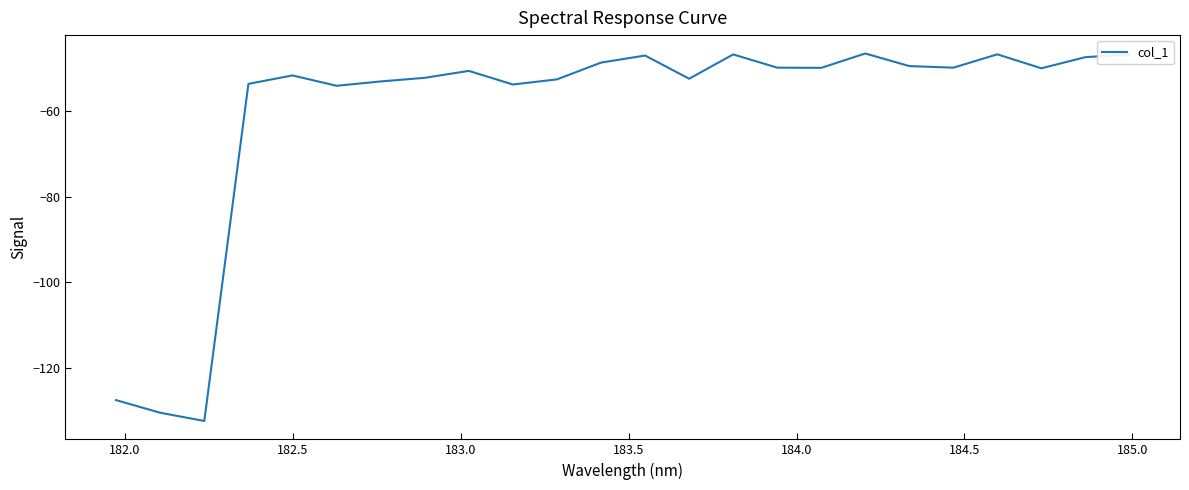

What is the minimum value shown in the chart?

-132.4